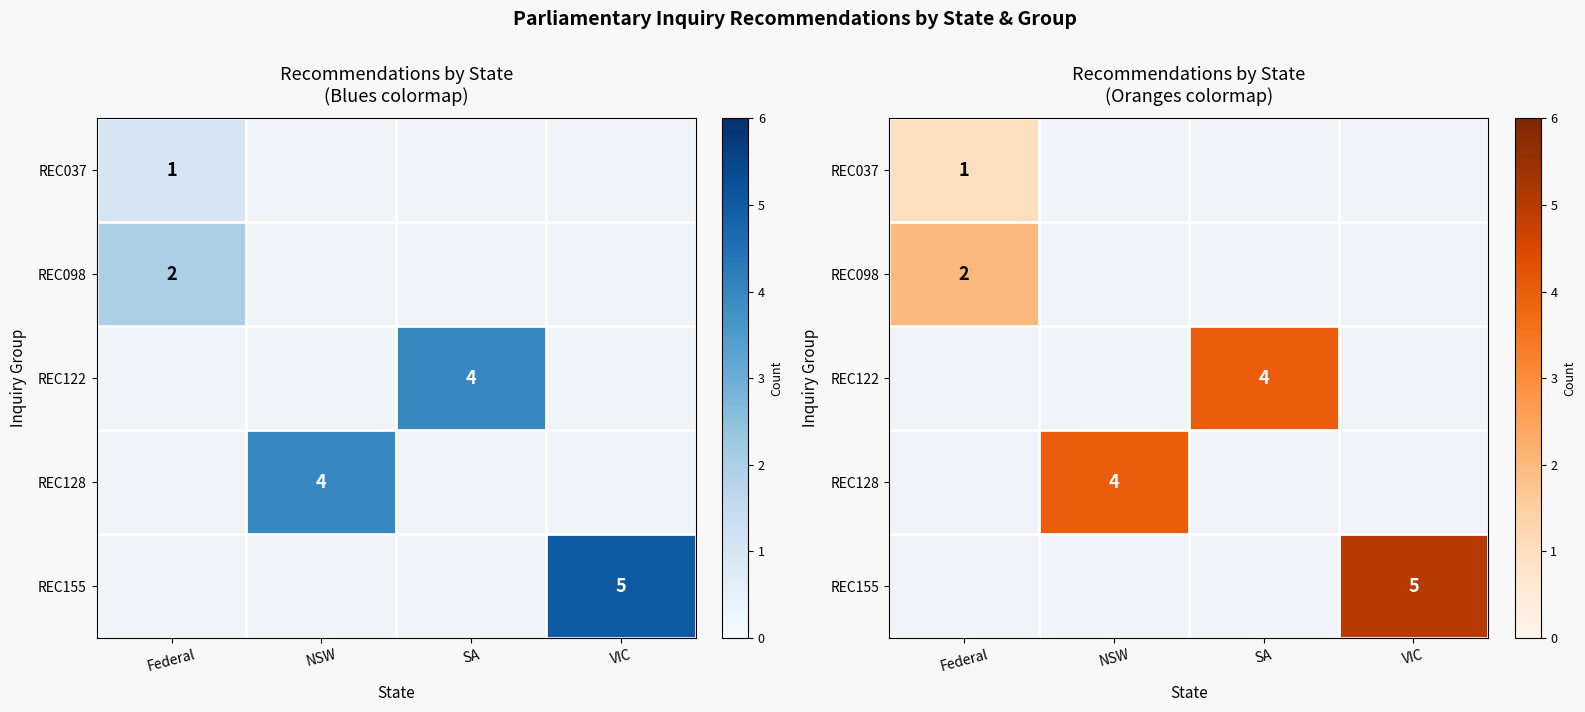

At SA, list the series in order from smallest to largest.

REC037, REC098, REC122, REC128, REC155